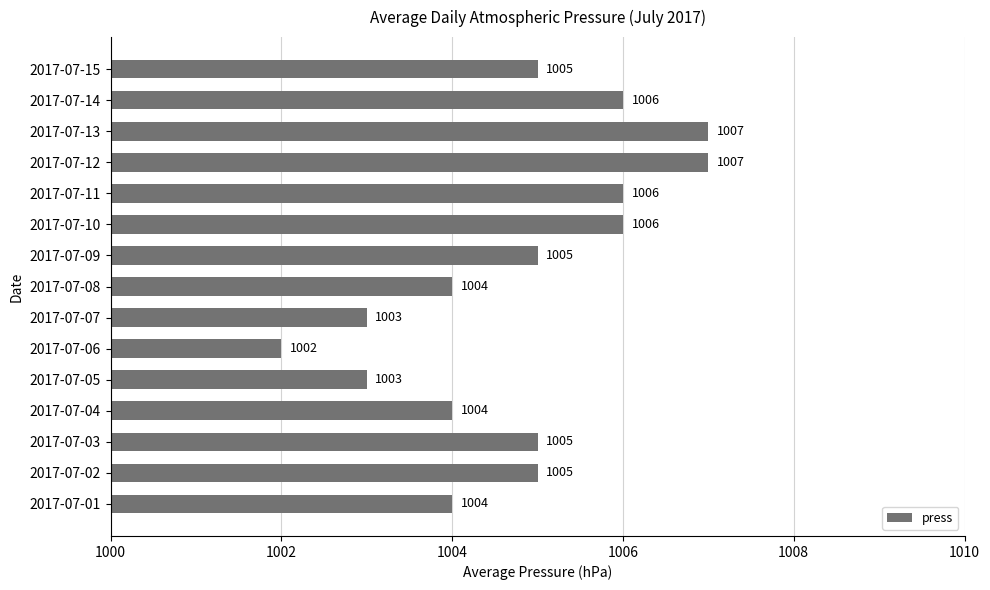

What is the smallest value displayed?

1002